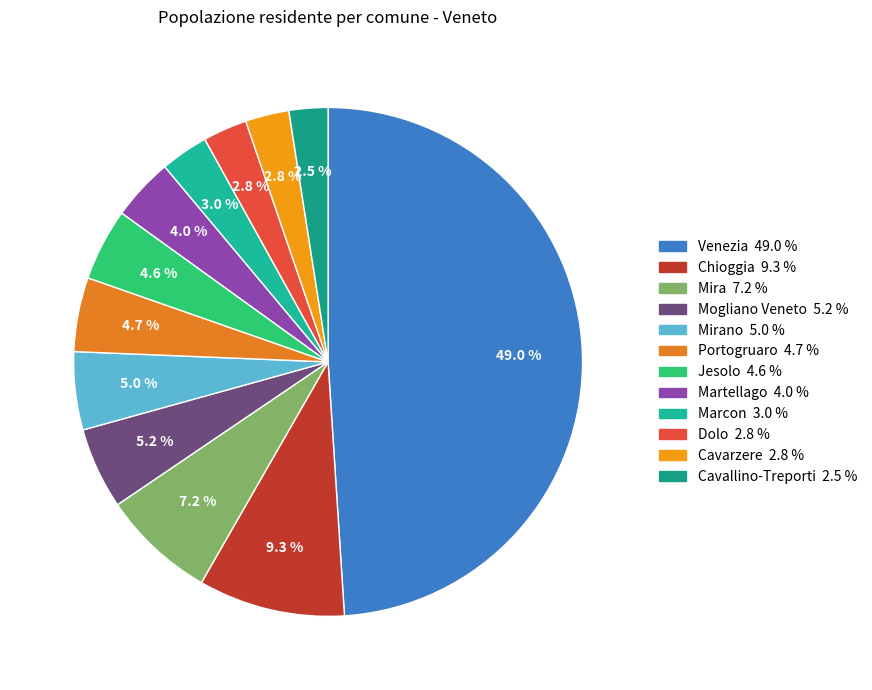

How many segments does this pie chart have?

12